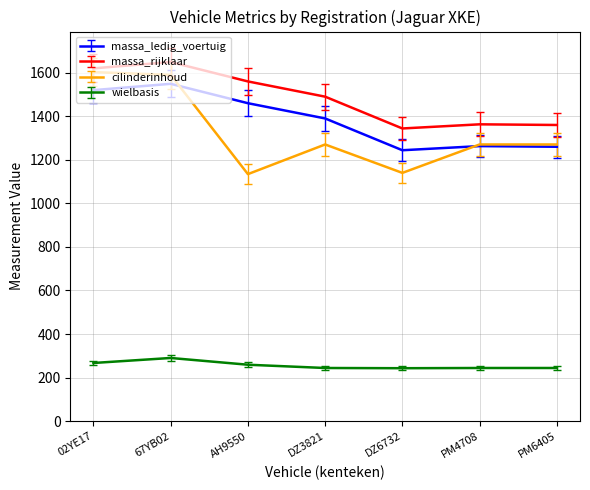

How many lines are shown in the chart?

4